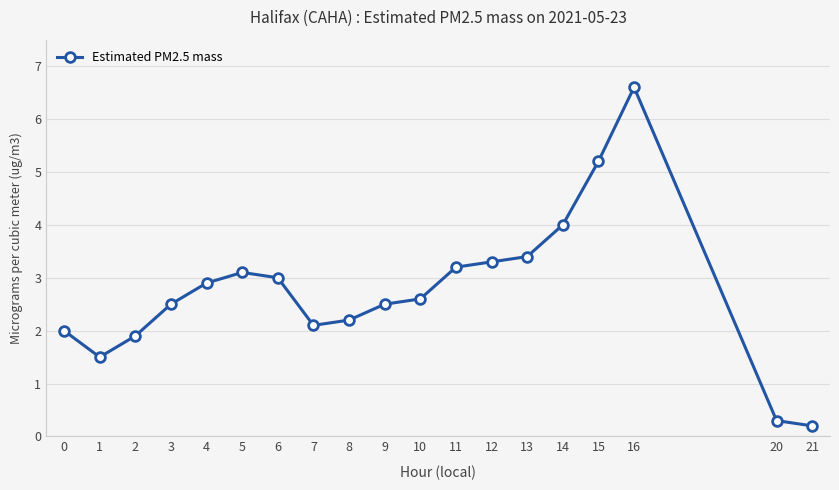

Is this an area chart (filled region under the line)?

No